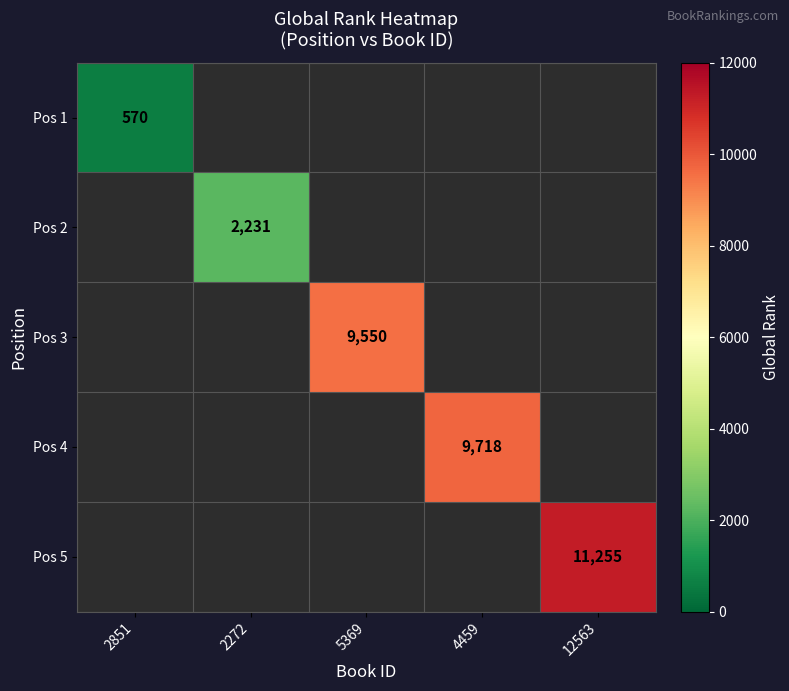

The Pos 2 series shows 2231 at 2272. True or false?

True